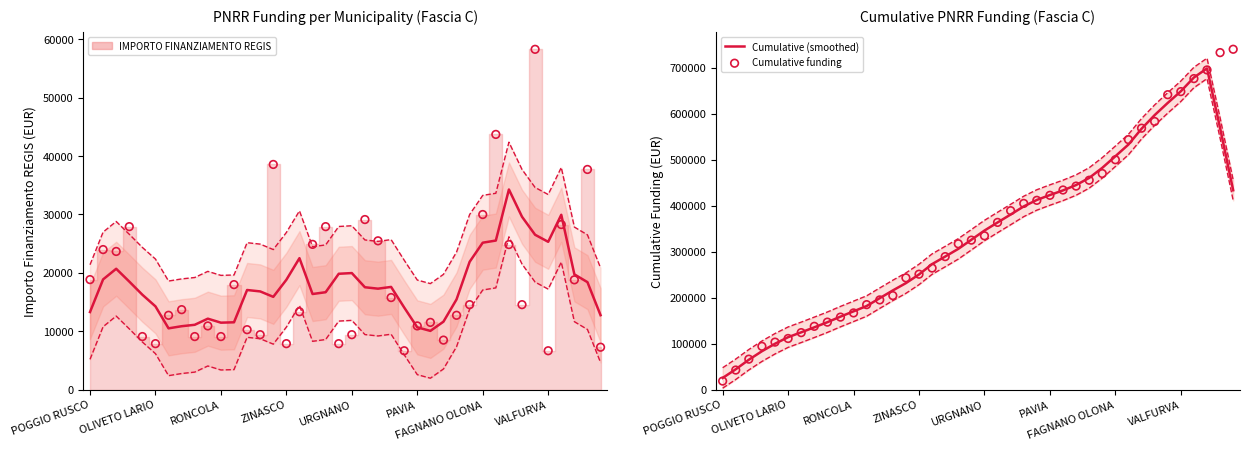

What is the total value across all series at 24?

838472.2